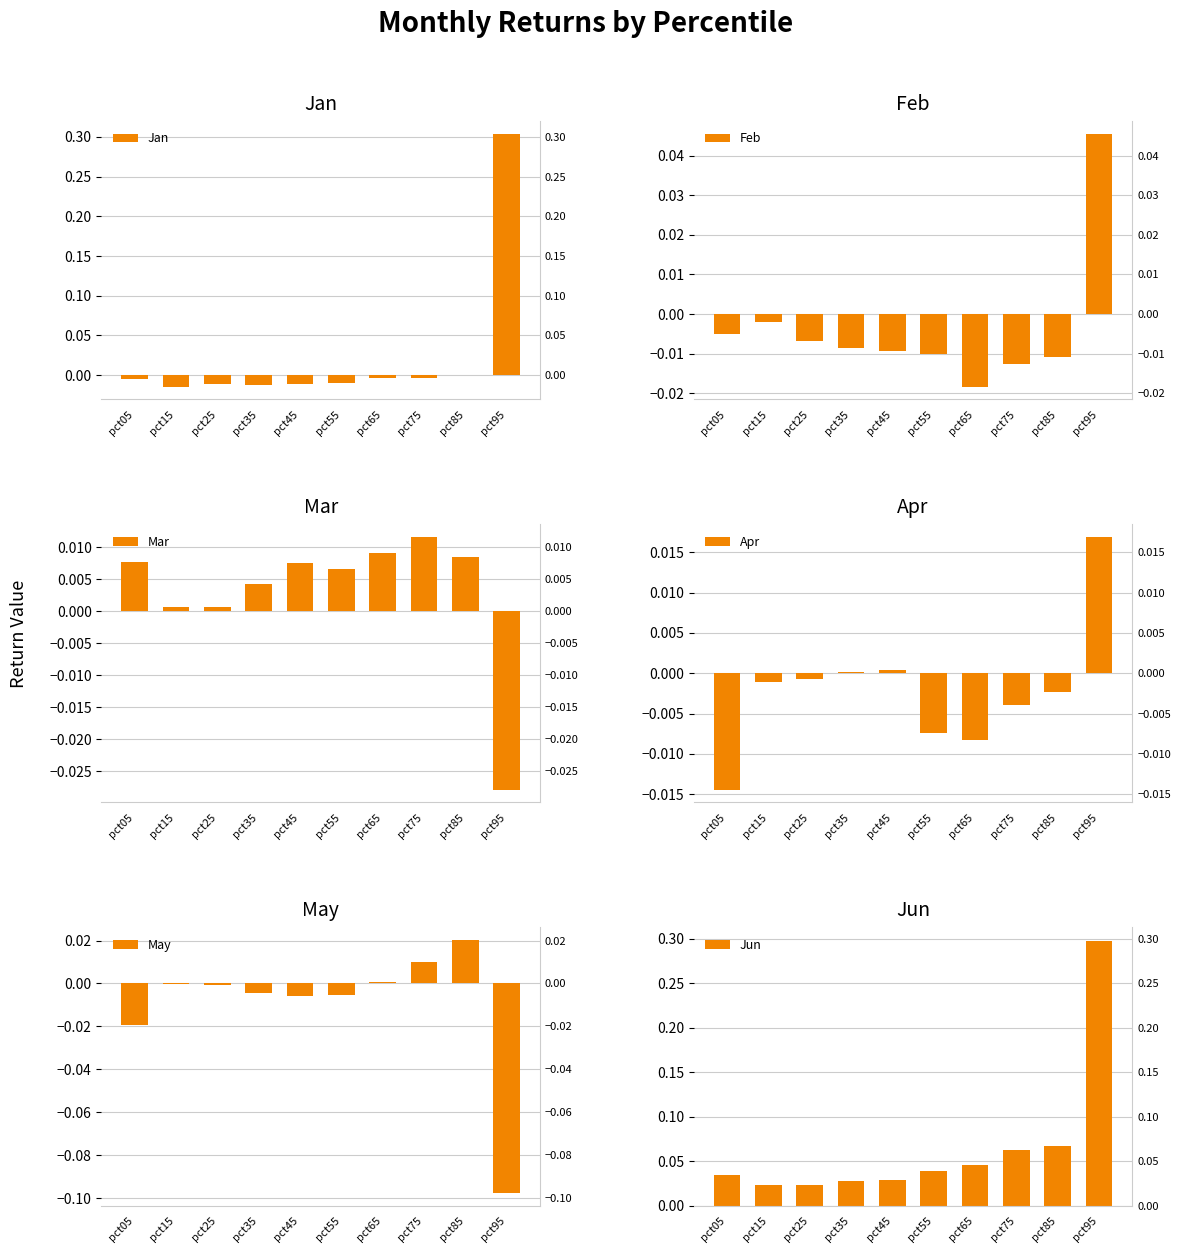

Are the bars horizontal?

No